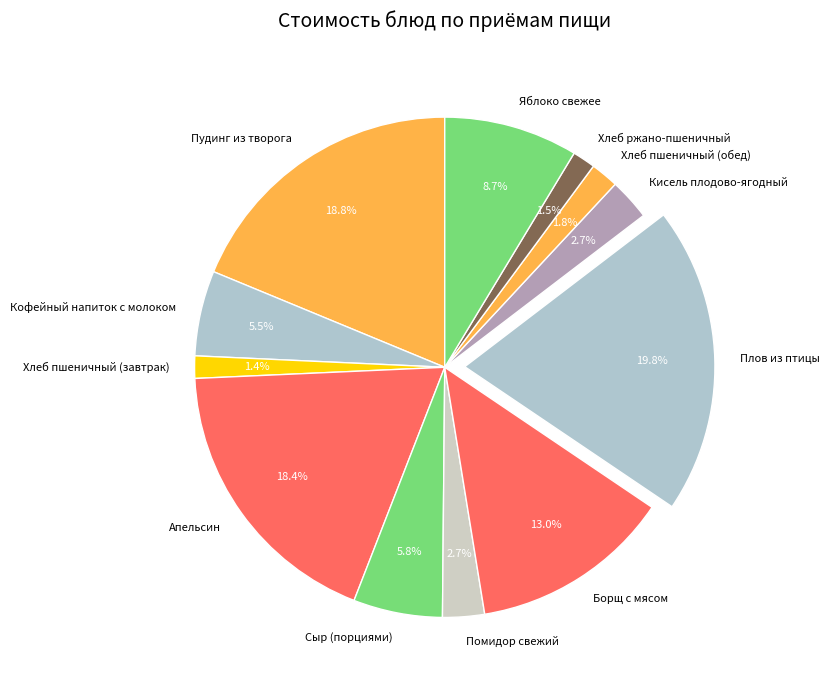

Which category has the biggest portion of the pie?

Плов из птицы